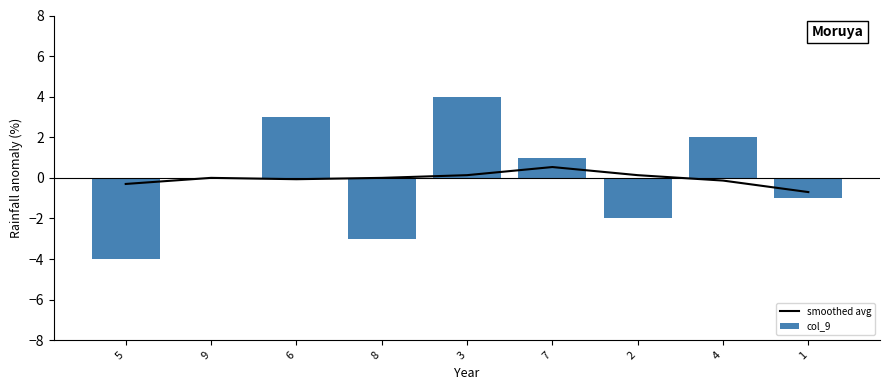

At which label does col_9 reach its peak?

3